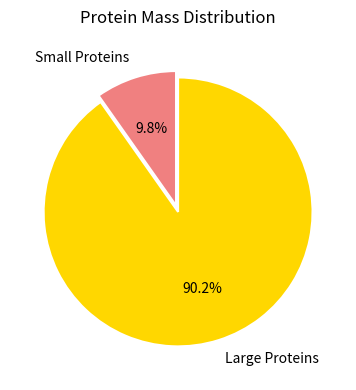

Which category has the smallest portion of the pie?

Small Proteins